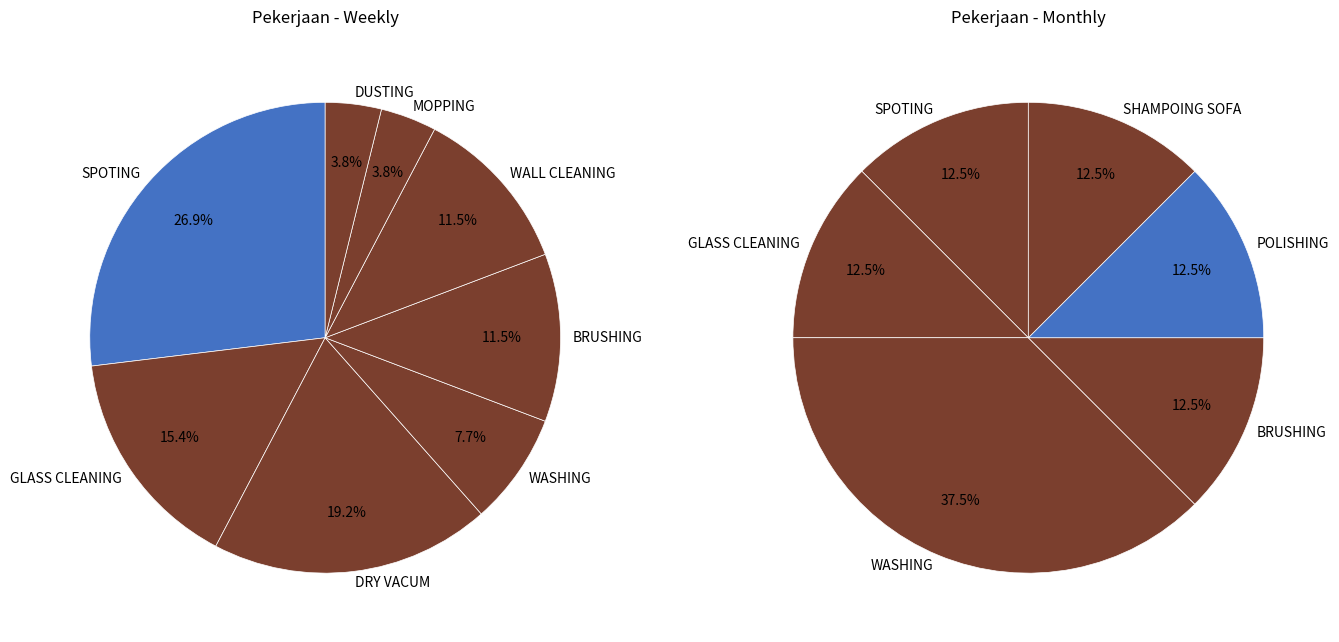

The GLASS CLEANING slice represents 15% of the pie. True or false?

True